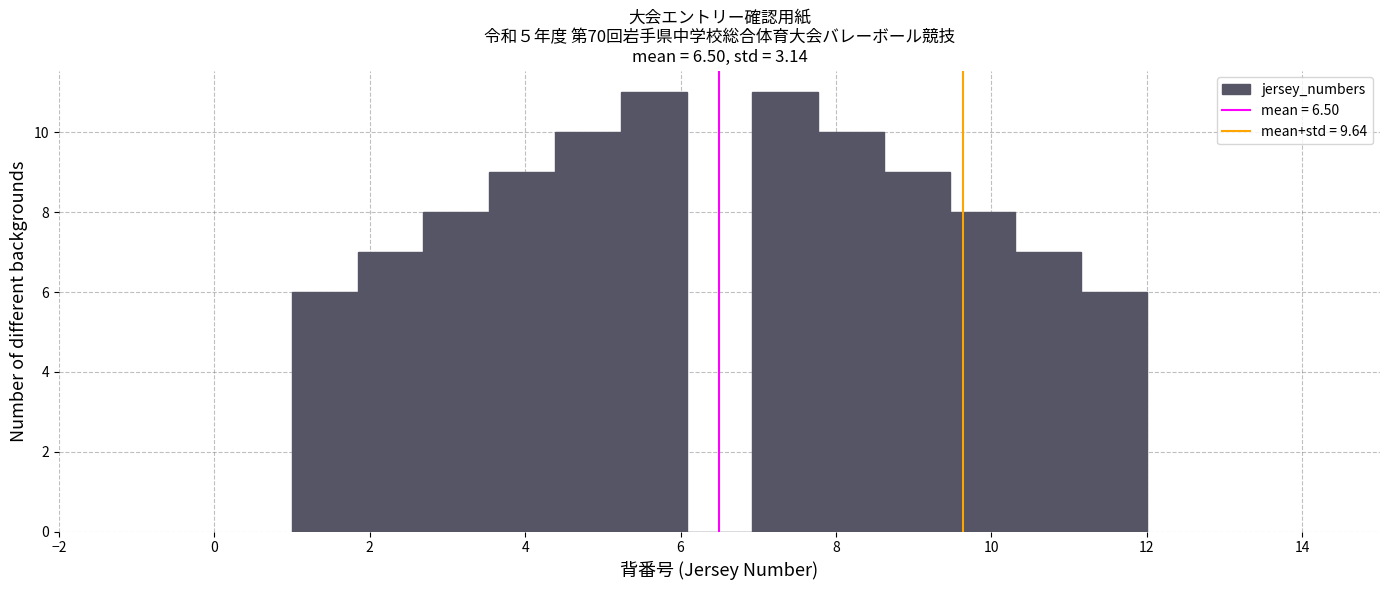

Reading left to right, transcribe this chart: for each bar, give the range it covers on the x-axis and its height. Neither the bar edges nor the heights are printed on the chart, so give them approximately, as read against the axes.

1.0 to 1.8: 6
1.8 to 2.6: 7
2.6 to 3.6: 8
3.6 to 4.4: 9
4.4 to 5.2: 10
5.2 to 6.0: 11
6.0 to 7.0: 0
7.0 to 7.8: 11
7.8 to 8.6: 10
8.6 to 9.4: 9
9.4 to 10.4: 8
10.4 to 11.2: 7
11.2 to 12.0: 6